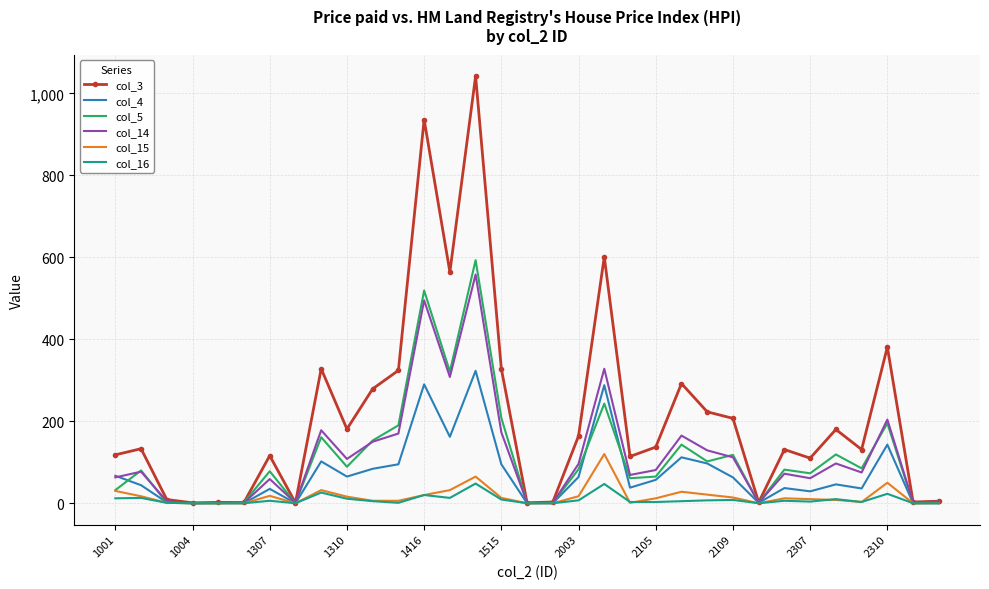

Which series has the largest total across all categories?

col_3